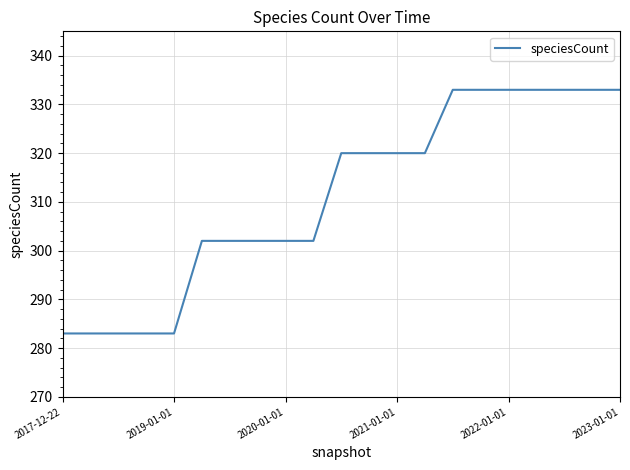

What is the greatest value displayed?

333